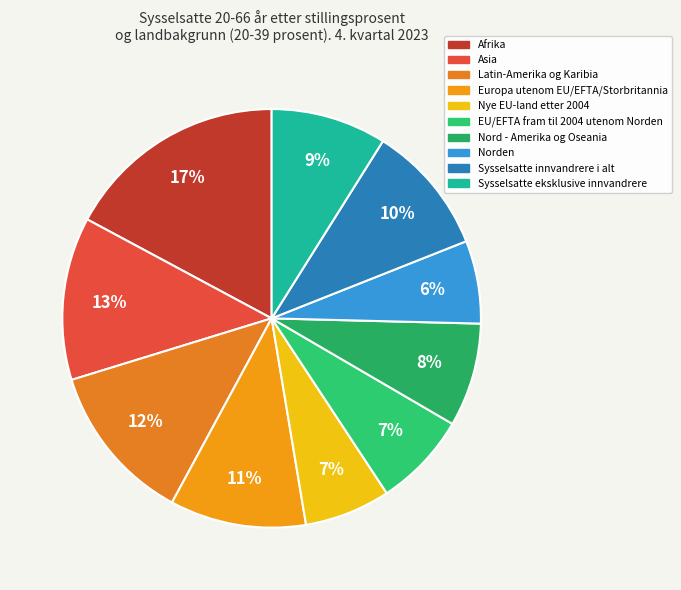

To the nearest percent, what portion does Europa utenom EU/EFTA/Storbritannia represent?

11%